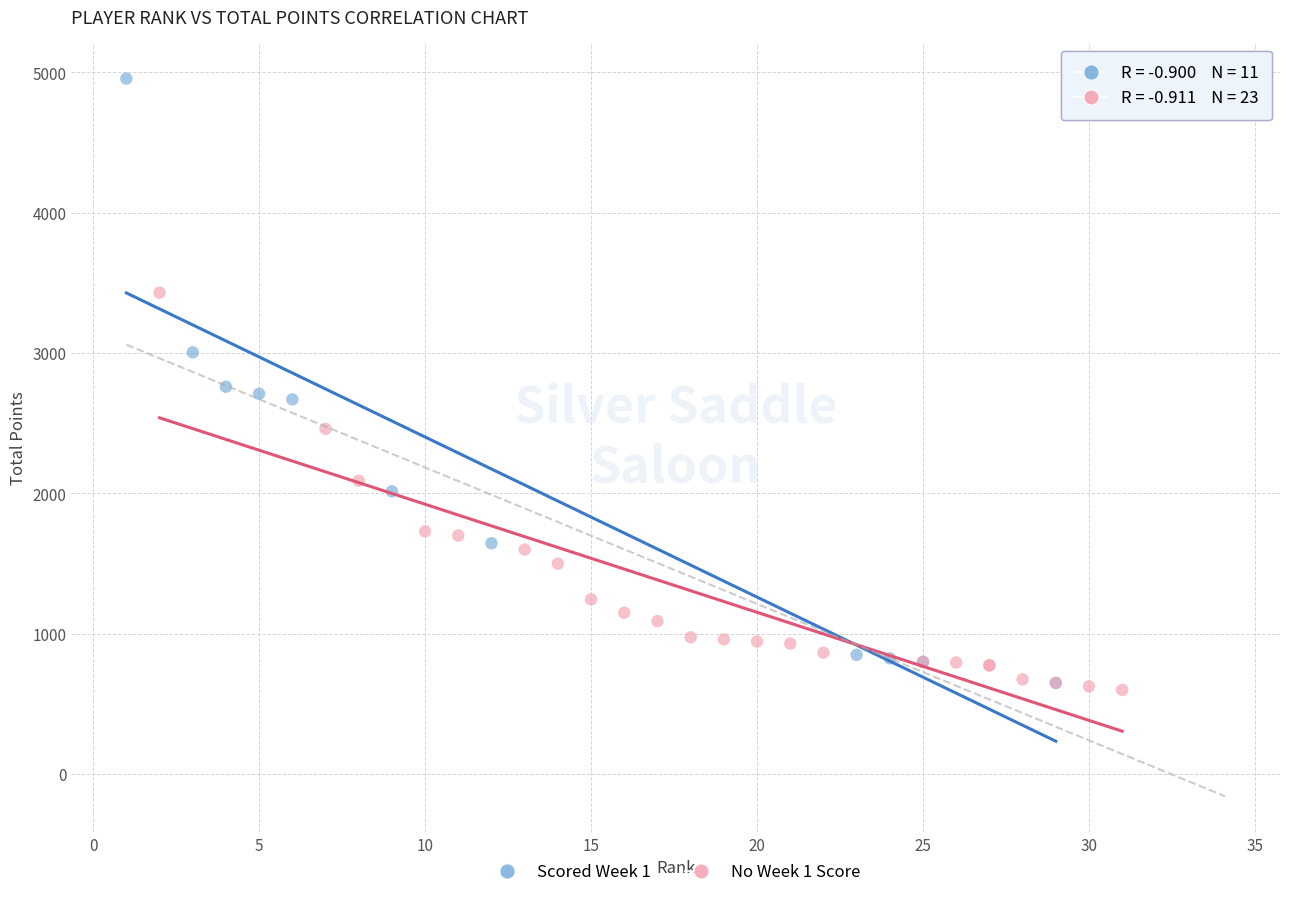

Which series contains the highest Y value?

Scored Week 1